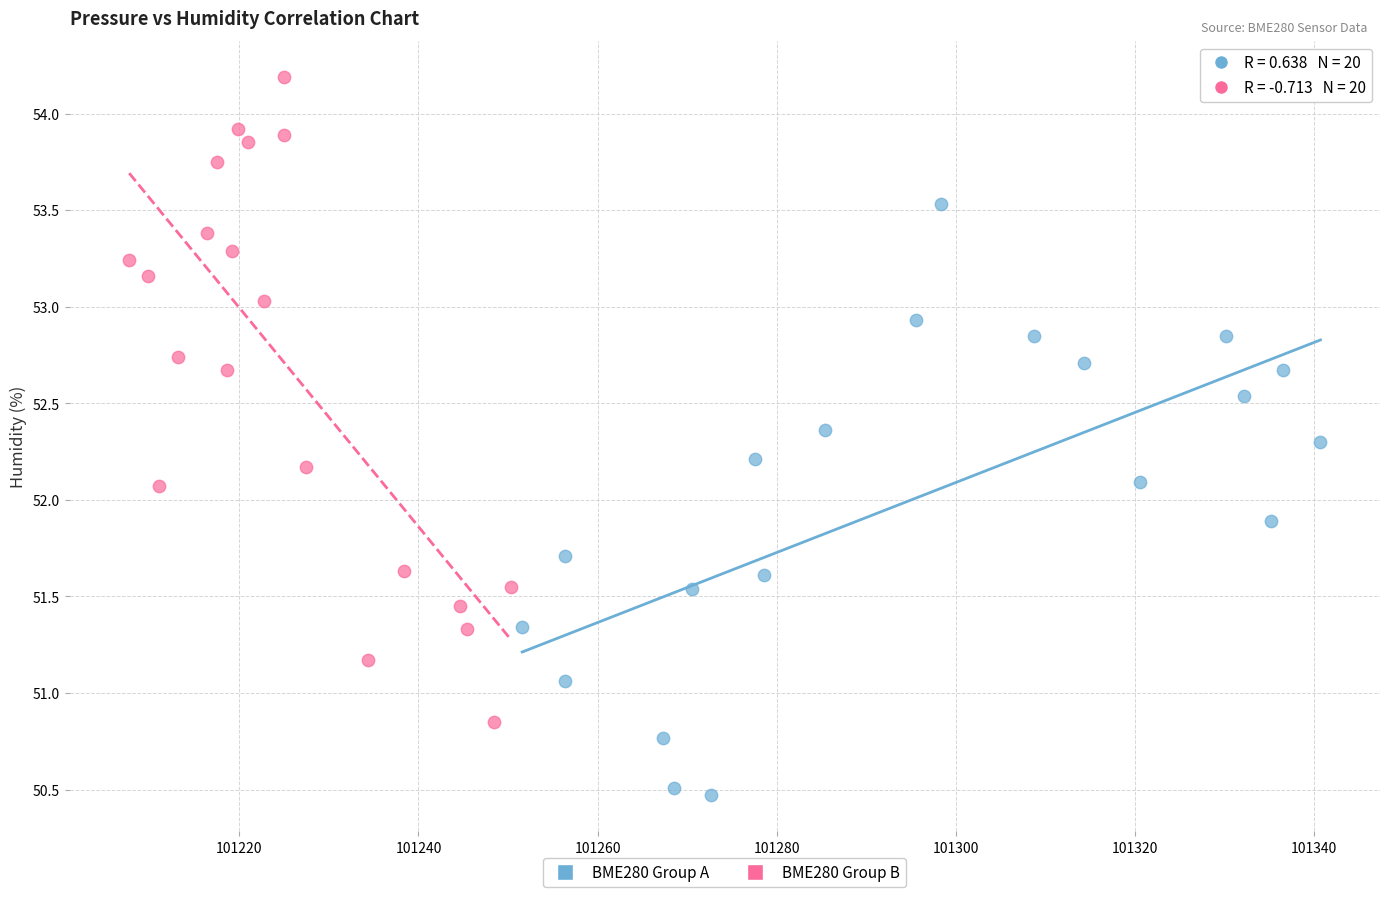

Which series reaches the maximum Y coordinate?

BME280 Group B